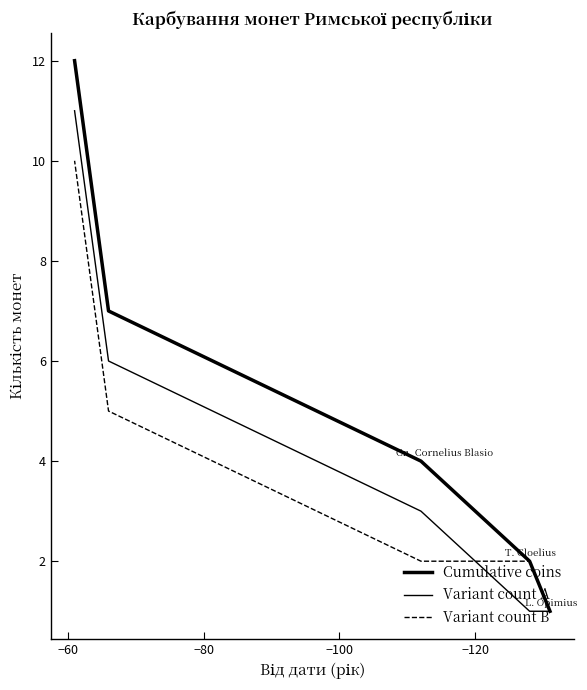

At which category is the sum across all series the highest?

−60